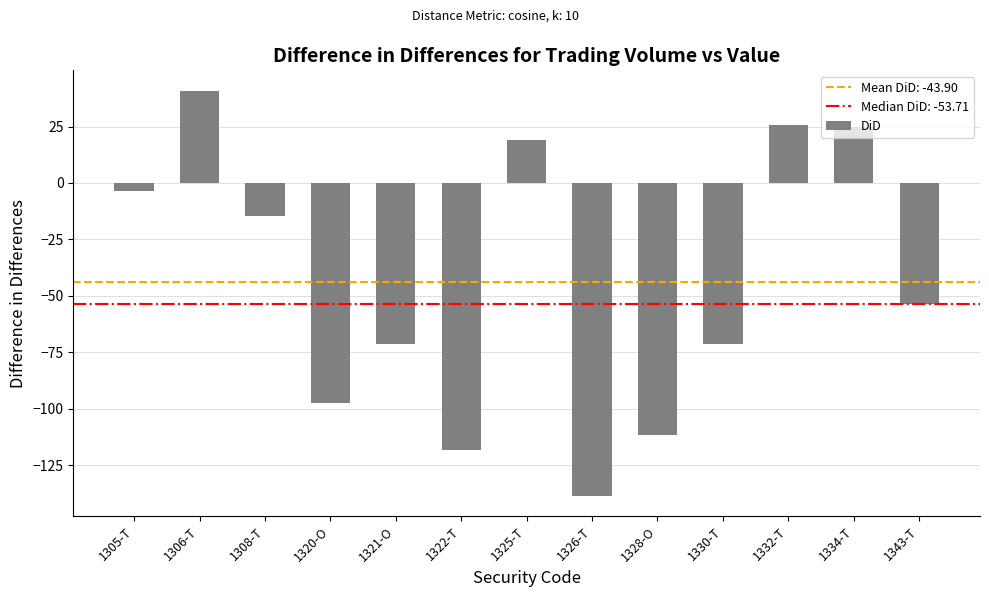

Where is the data nearest to the value -48?

1343-T